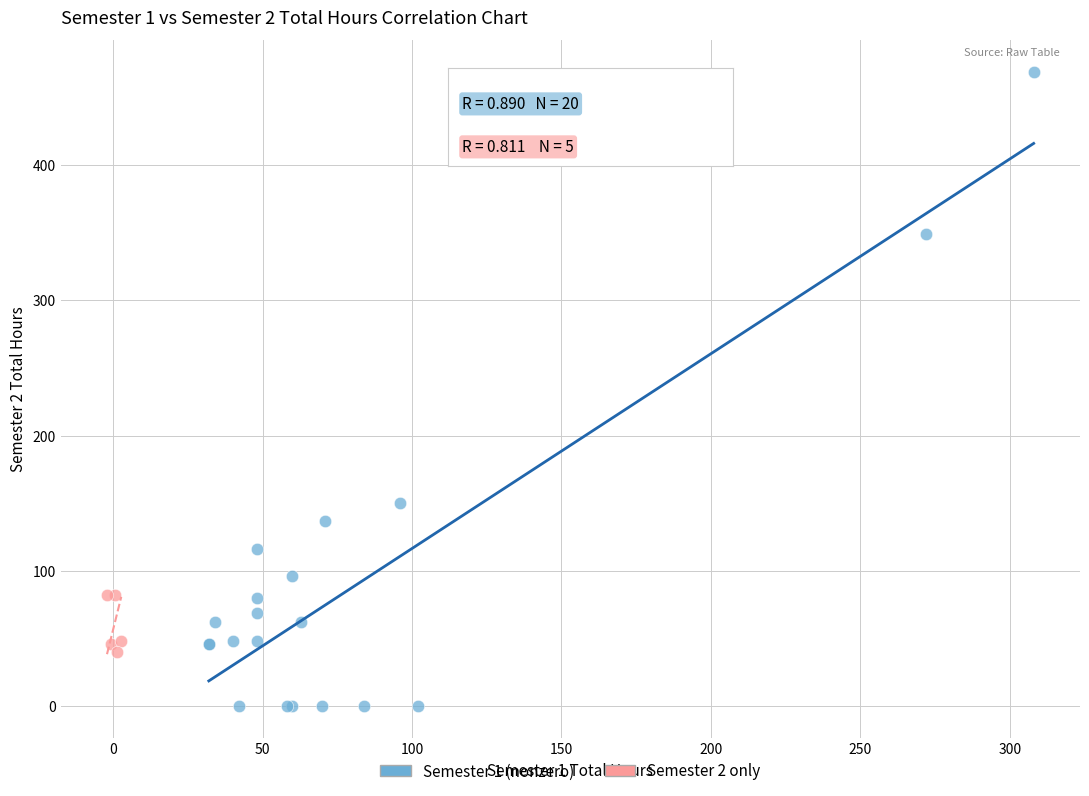

Which series reaches the maximum Y coordinate?

Semester 1 (nonzero)